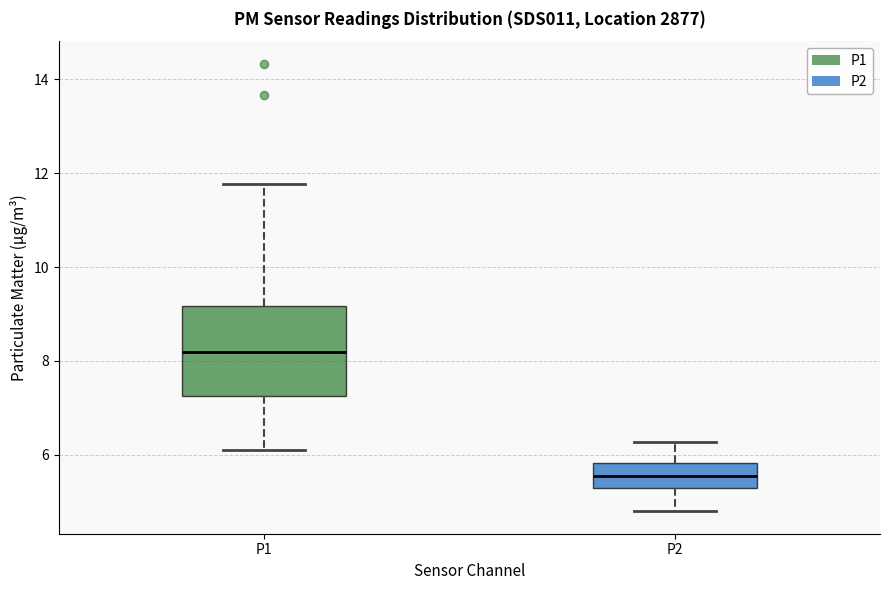

Reading left to right, read every box against the y-axis: the position of its median line, the range the box covers, and the ends of its whiskers. The values are not printed on the chart, so give them approximately, as read against the axis.

P1: median 8.2, box 7.2 to 9.2, whiskers 6.2 to 11.8
P2: median 5.6, box 5.4 to 5.8, whiskers 4.8 to 6.2